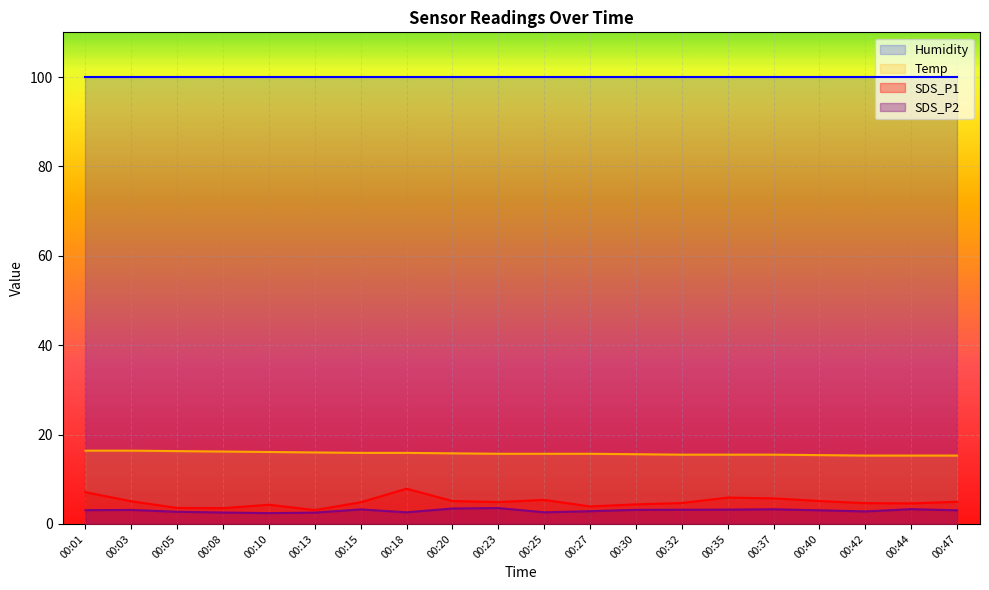

True or false: SDS_P2 and Humidity cross at least once.

False